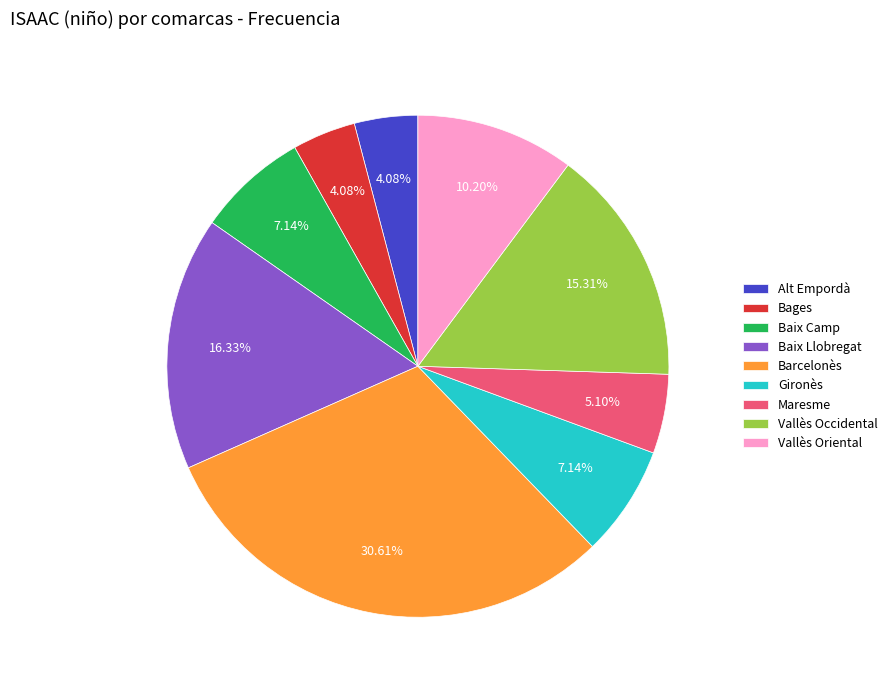

Is there any slice that represents more than half of the pie?

No